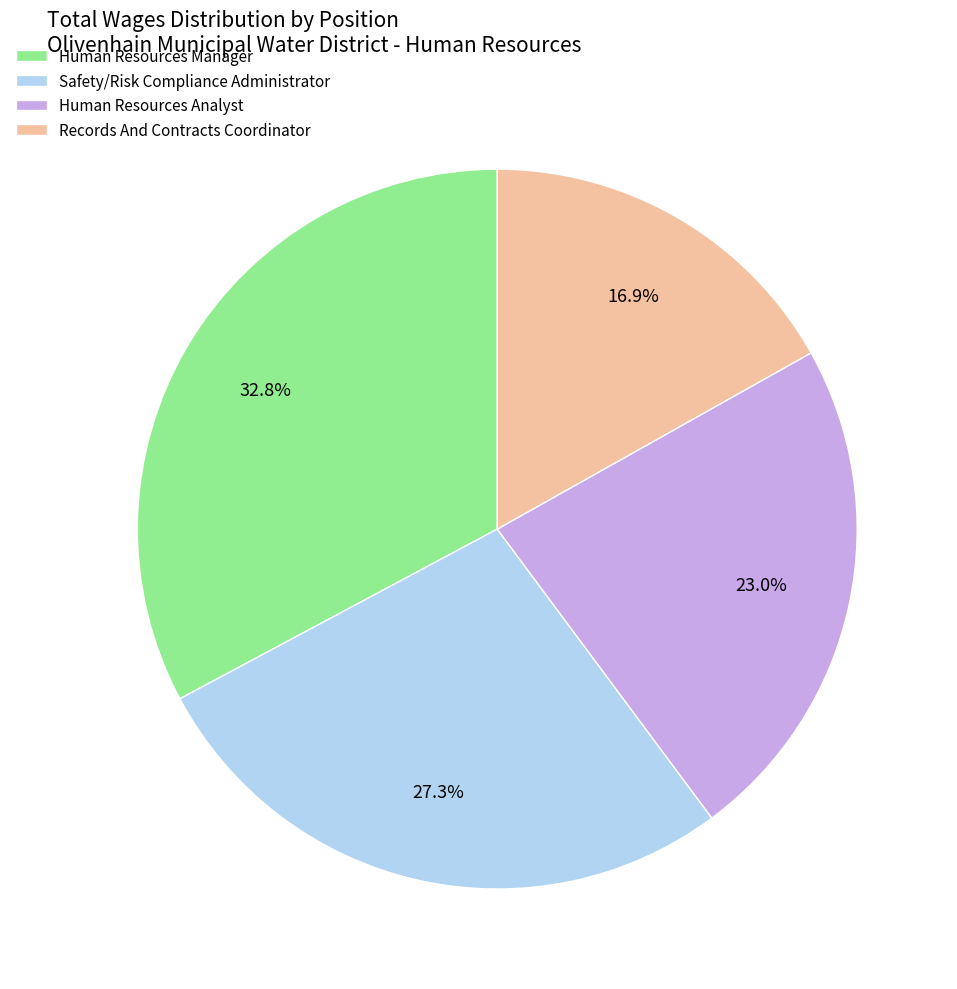

Rank the categories by value from highest to lowest.

Human Resources Manager, Safety/Risk Compliance Administrator, Human Resources Analyst, Records And Contracts Coordinator